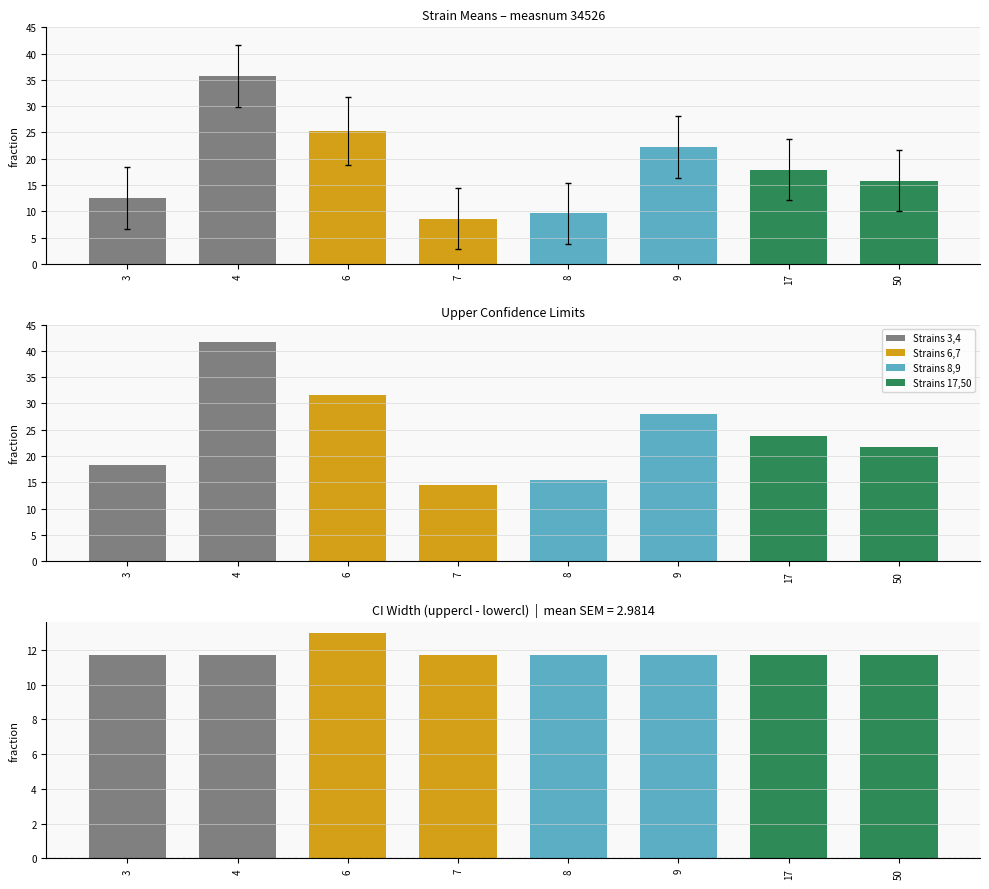

At which category is the sum across all series the highest?

4